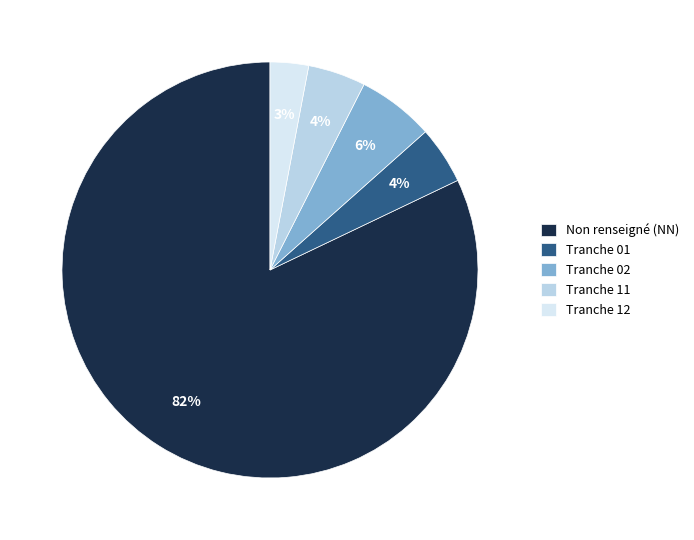

Do Tranche 02 and Tranche 11 together represent more than half of the pie?

No